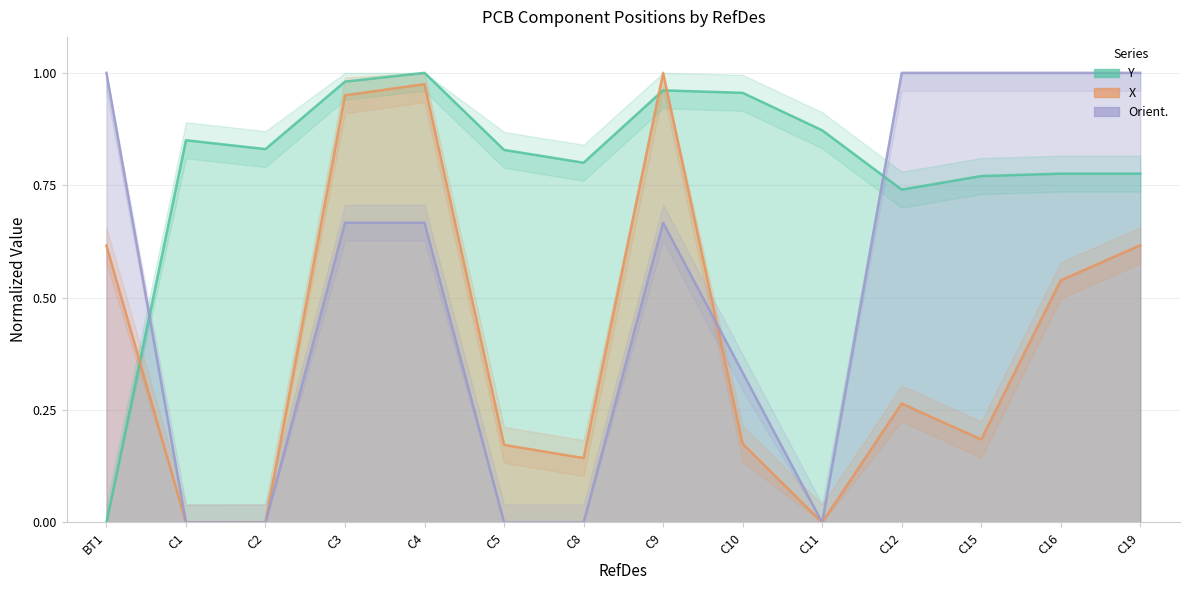

At which category does Y reach its first local peak?

C1